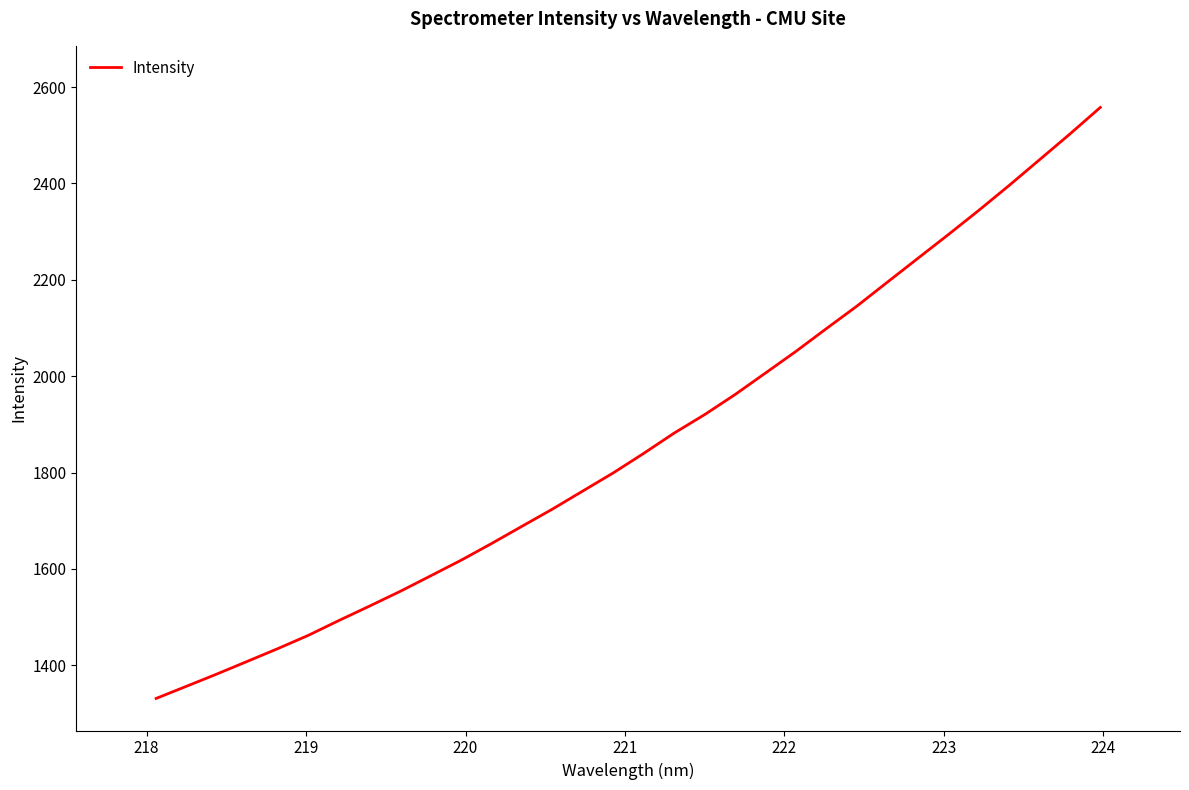

What is the difference between the maximum and minimum values?

1226.7